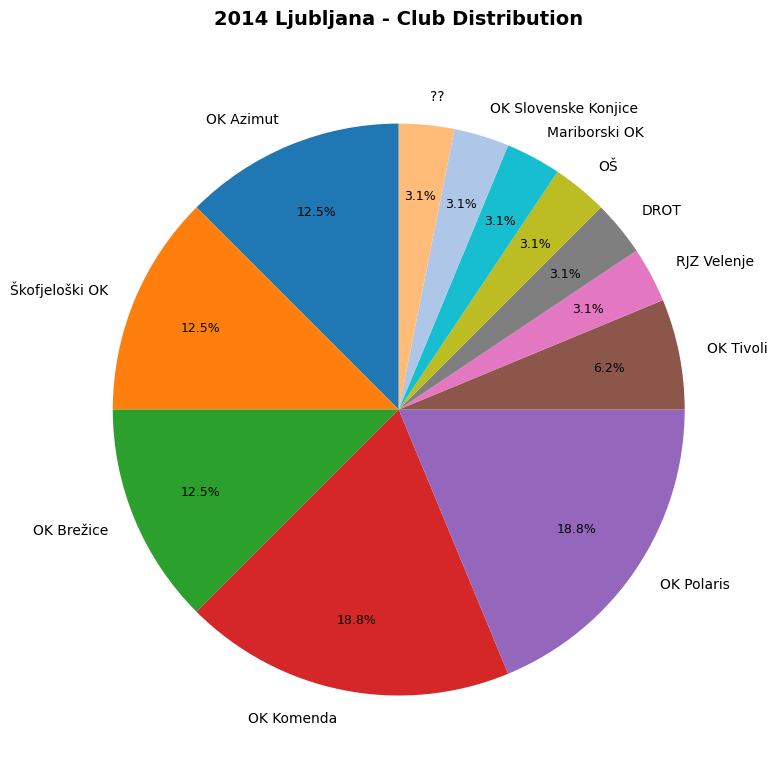

What is the ratio of the value at Škofjeloški OK to the value at OK Slovenske Konjice?

4.0